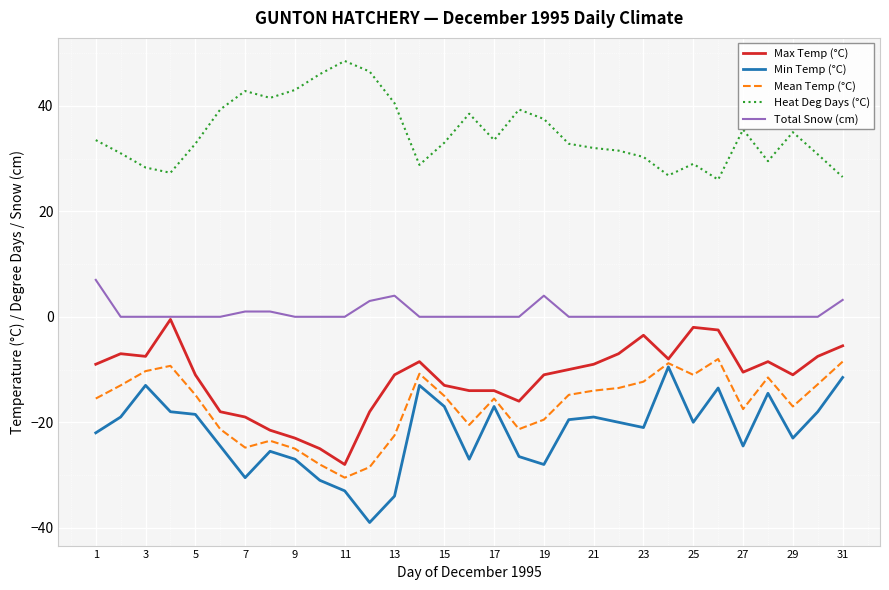

What are all the series names shown in the legend?

Max Temp (°C), Min Temp (°C), Mean Temp (°C), Heat Deg Days (°C), Total Snow (cm)